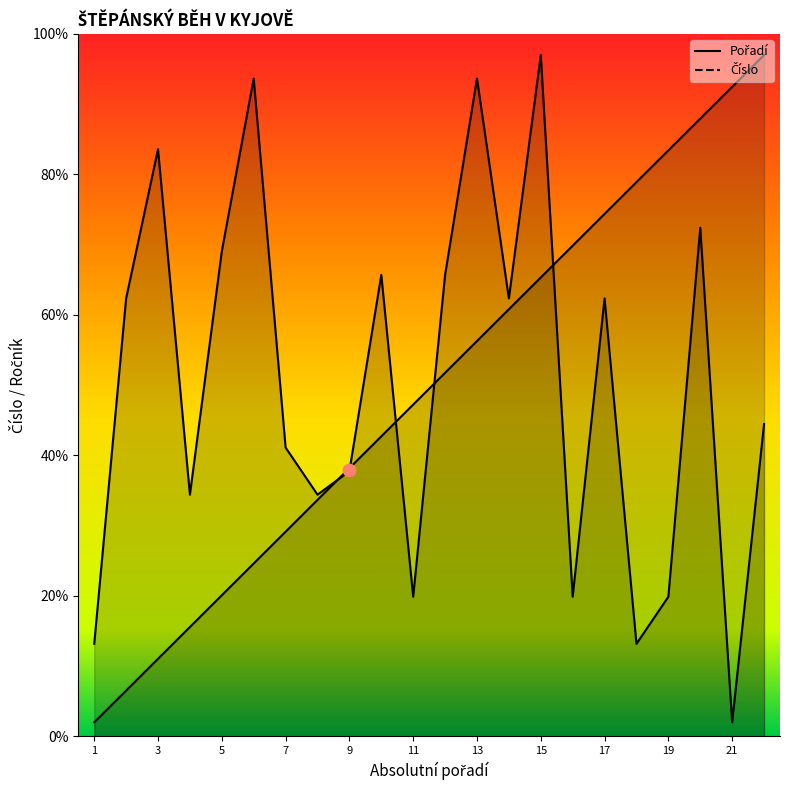

Which series reaches the minimum Y coordinate?

Pořadí